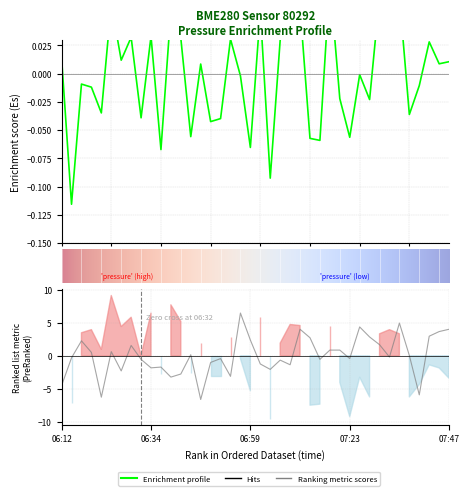

Does the chart have visible grid lines?

Yes